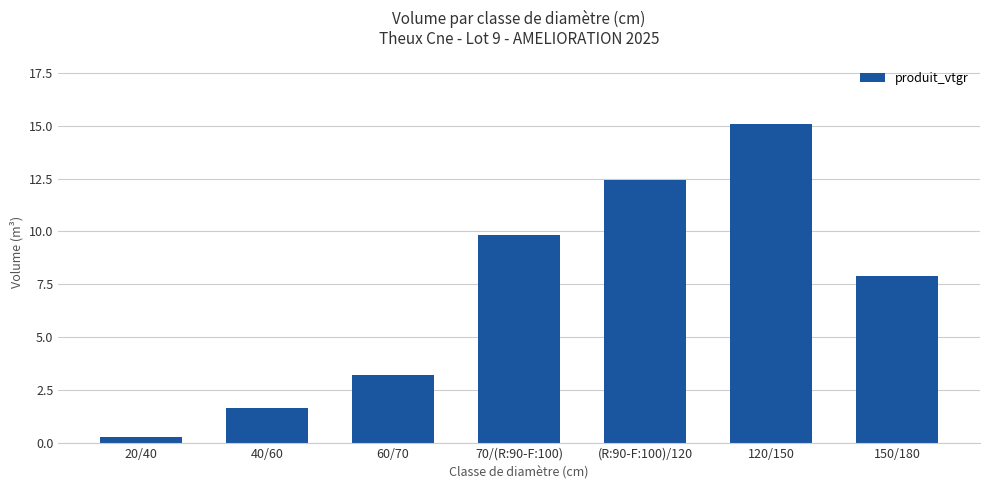

Reading right to left, extract all data points from this chart.

150/180=7.9	120/150=15.1	(R:90-F:100)/120=12.4	70/(R:90-F:100)=9.8	60/70=3.2	40/60=1.7	20/40=0.3